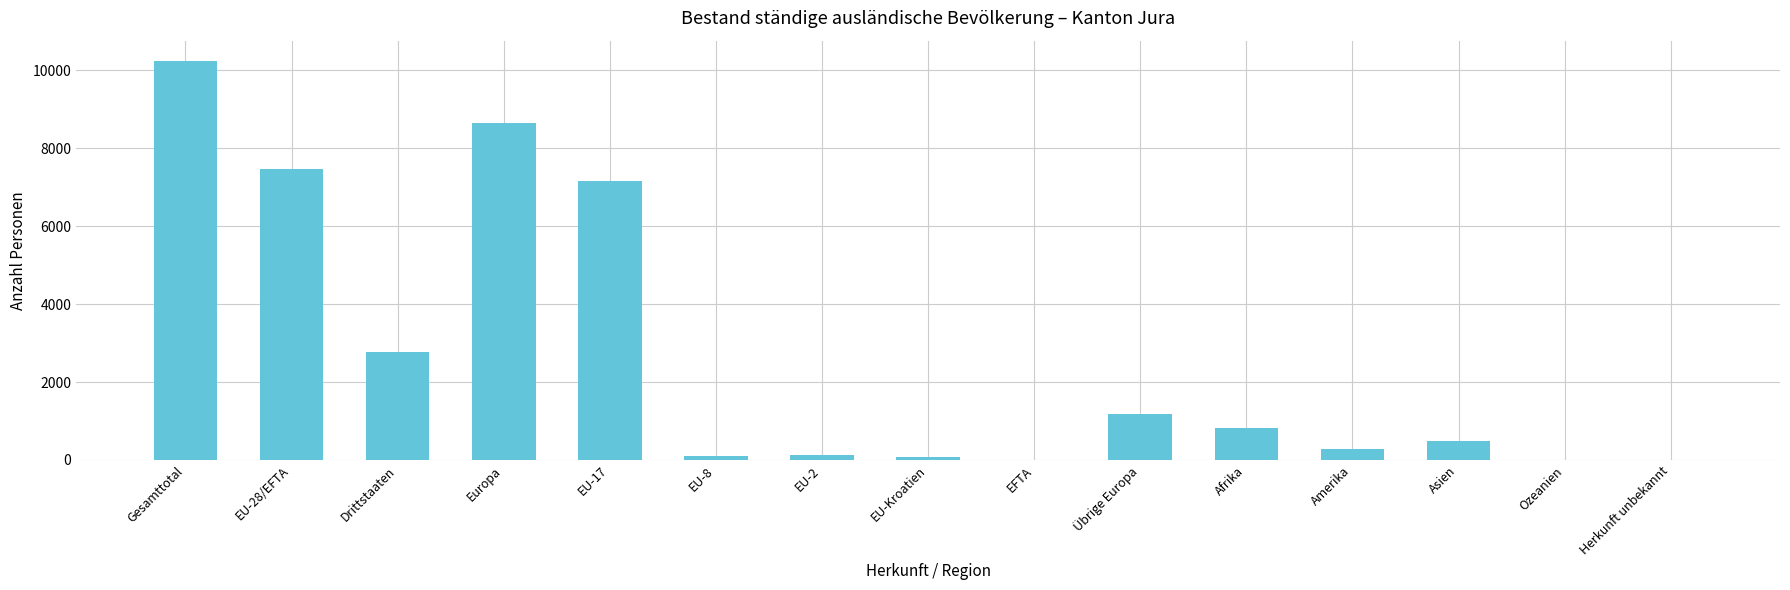

What is the average value?

2626